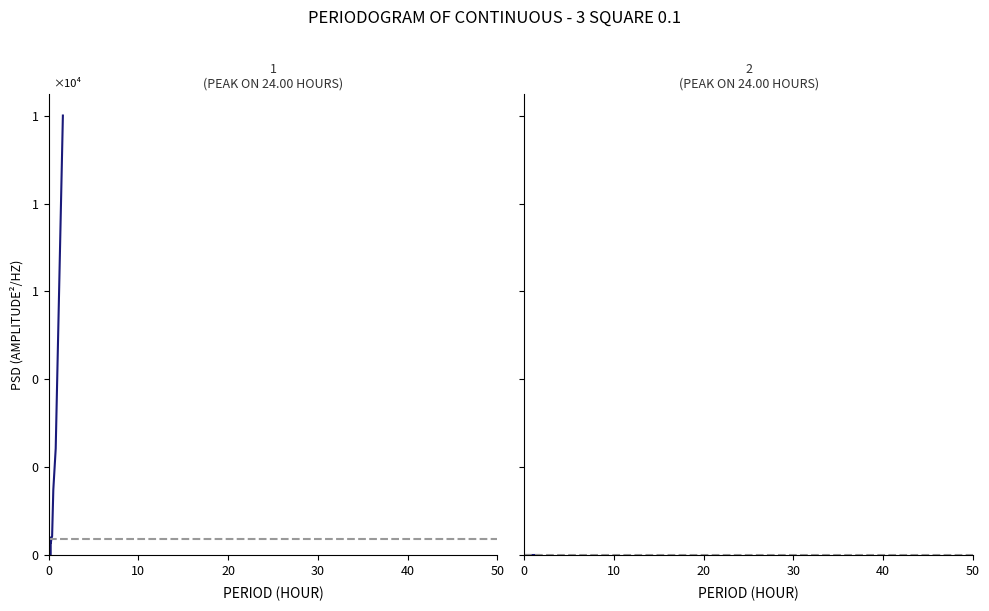

True or false: temperature has more than 1 points higher than both neighbors.

True